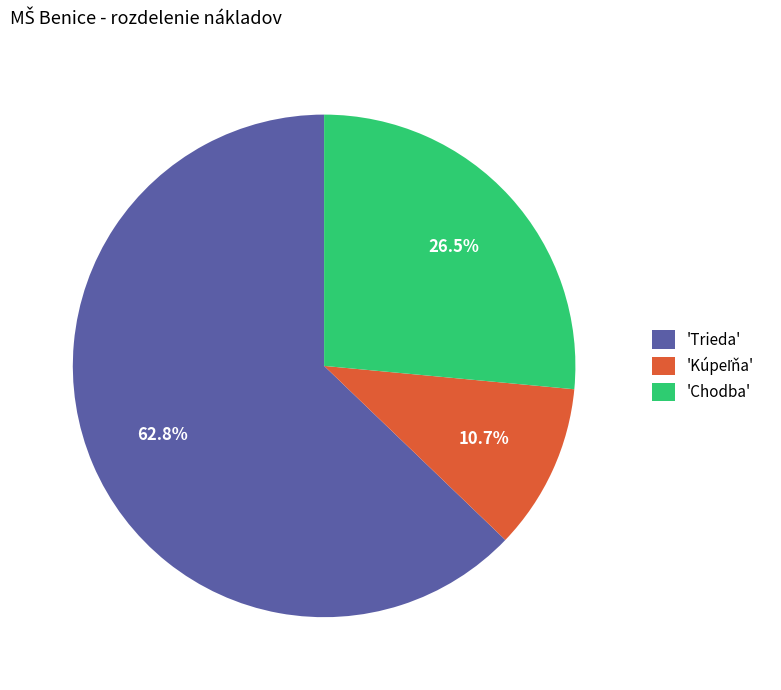

Which slice is the largest?

'Trieda'